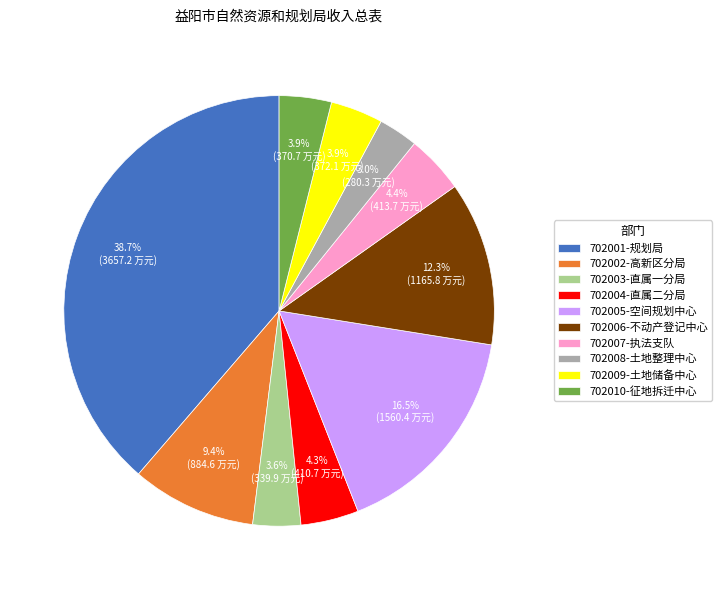

Which has a higher value, 702002-高新区分局 or 702005-空间规划中心?

702005-空间规划中心